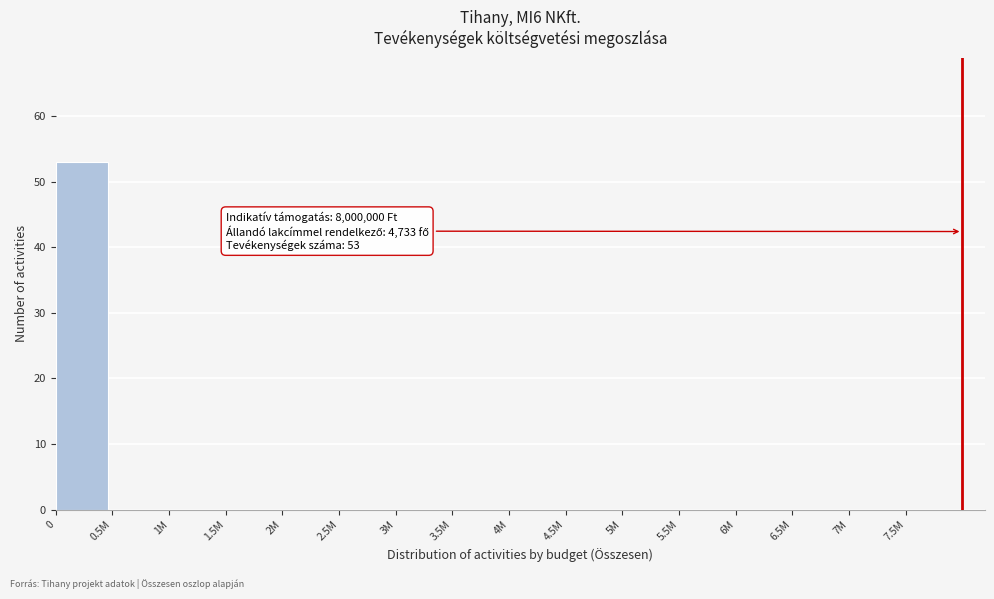

Reading left to right, list all the values displayed in this chart.

0=53	0.5M=0	1M=0	1.5M=0	2M=0	2.5M=0	3M=0	3.5M=0	4M=0	4.5M=0	5M=0	5.5M=0	6M=0	6.5M=0	7M=0	7.5M=0